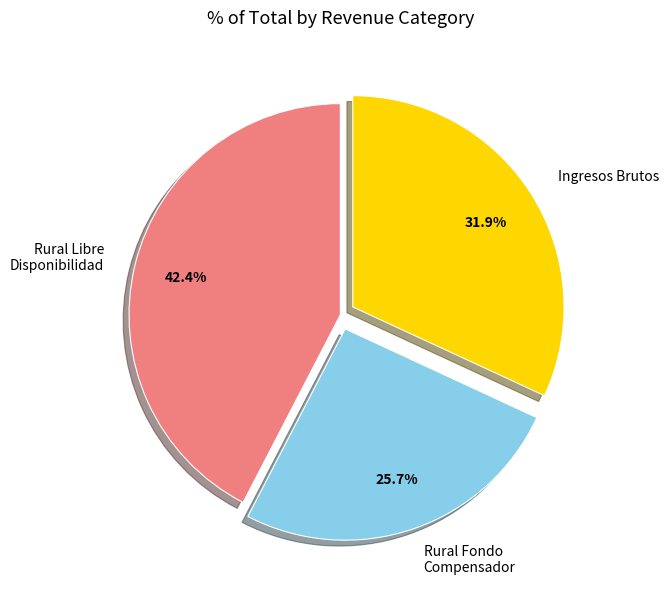

Which category has the biggest portion of the pie?

Rural Libre Disponibilidad